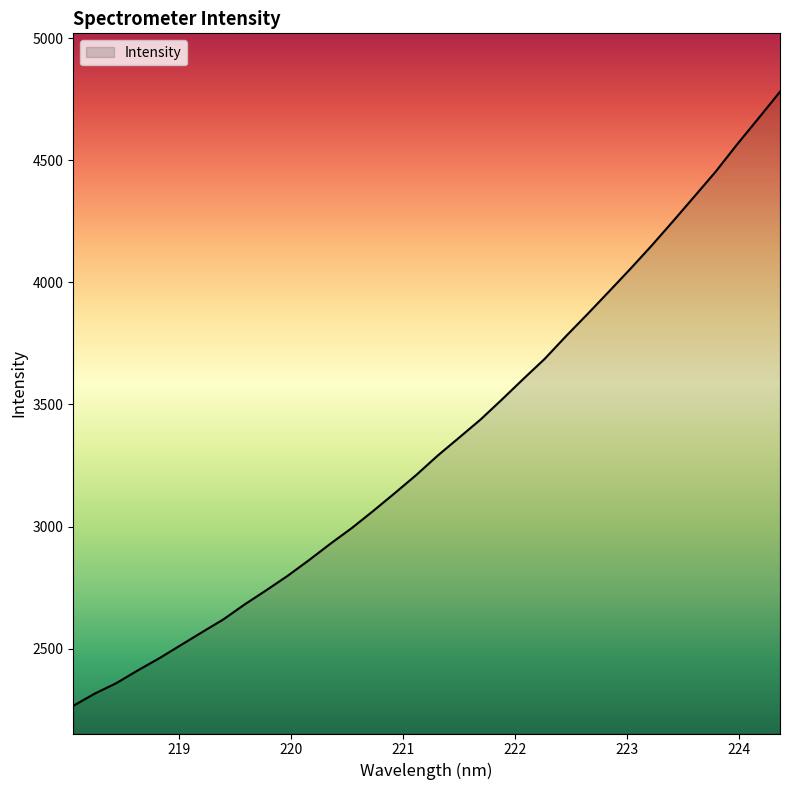

What is the minimum value shown in the chart?

2266.3